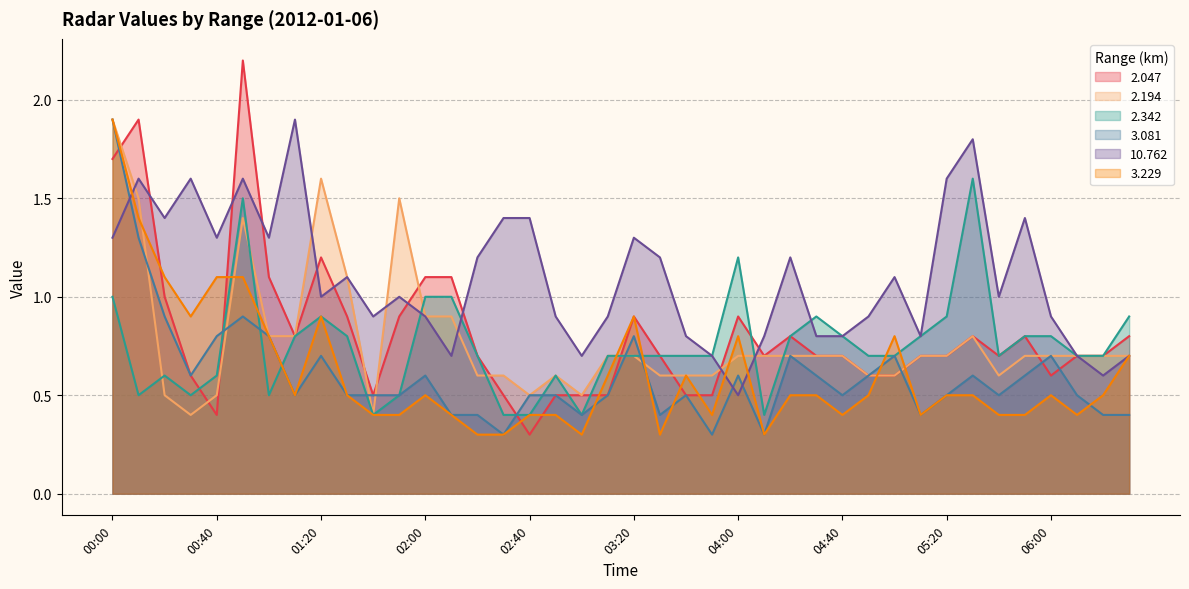

Reading left to right, what are all the values shown in this chart?

2.047: 00:00=1.7	00:10=1.9	00:20=1.0	00:30=0.6	00:40=0.4	00:50=2.2	01:00=1.1	01:10=0.8	01:20=1.2	01:30=0.9	01:40=0.5	01:50=0.9	02:00=1.1	02:10=1.1	02:20=0.7	02:30=0.5	02:40=0.3	02:50=0.5	03:00=0.5	03:10=0.5	03:20=0.9	03:30=0.7	03:40=0.5	03:50=0.5	04:00=0.9	04:10=0.7	04:20=0.8	04:30=0.7	04:40=0.7	04:50=0.6	05:00=0.6	05:10=0.7	05:20=0.7	05:30=0.8	05:40=0.7	05:50=0.8	06:00=0.6	06:10=0.7	06:20=0.7	06:30=0.8
2.194: 00:00=1.9	00:10=1.5	00:20=0.5	00:30=0.4	00:40=0.5	00:50=1.4	01:00=0.8	01:10=0.8	01:20=1.6	01:30=1.1	01:40=0.4	01:50=1.5	02:00=0.9	02:10=0.9	02:20=0.6	02:30=0.6	02:40=0.5	02:50=0.6	03:00=0.5	03:10=0.7	03:20=0.7	03:30=0.6	03:40=0.6	03:50=0.6	04:00=0.7	04:10=0.7	04:20=0.7	04:30=0.7	04:40=0.7	04:50=0.6	05:00=0.6	05:10=0.7	05:20=0.7	05:30=0.8	05:40=0.6	05:50=0.7	06:00=0.7	06:10=0.7	06:20=0.7	06:30=0.7
2.342: 00:00=1.0	00:10=0.5	00:20=0.6	00:30=0.5	00:40=0.6	00:50=1.5	01:00=0.5	01:10=0.8	01:20=0.9	01:30=0.8	01:40=0.4	01:50=0.5	02:00=1.0	02:10=1.0	02:20=0.7	02:30=0.4	02:40=0.4	02:50=0.6	03:00=0.4	03:10=0.7	03:20=0.7	03:30=0.7	03:40=0.7	03:50=0.7	04:00=1.2	04:10=0.4	04:20=0.8	04:30=0.9	04:40=0.8	04:50=0.7	05:00=0.7	05:10=0.8	05:20=0.9	05:30=1.6	05:40=0.7	05:50=0.8	06:00=0.8	06:10=0.7	06:20=0.7	06:30=0.9
3.081: 00:00=1.9	00:10=1.3	00:20=0.9	00:30=0.6	00:40=0.8	00:50=0.9	01:00=0.8	01:10=0.5	01:20=0.7	01:30=0.5	01:40=0.5	01:50=0.5	02:00=0.6	02:10=0.4	02:20=0.4	02:30=0.3	02:40=0.5	02:50=0.5	03:00=0.4	03:10=0.5	03:20=0.8	03:30=0.4	03:40=0.5	03:50=0.3	04:00=0.6	04:10=0.3	04:20=0.7	04:30=0.6	04:40=0.5	04:50=0.6	05:00=0.7	05:10=0.4	05:20=0.5	05:30=0.6	05:40=0.5	05:50=0.6	06:00=0.7	06:10=0.5	06:20=0.4	06:30=0.4
10.762: 00:00=1.3	00:10=1.6	00:20=1.4	00:30=1.6	00:40=1.3	00:50=1.6	01:00=1.3	01:10=1.9	01:20=1.0	01:30=1.1	01:40=0.9	01:50=1.0	02:00=0.9	02:10=0.7	02:20=1.2	02:30=1.4	02:40=1.4	02:50=0.9	03:00=0.7	03:10=0.9	03:20=1.3	03:30=1.2	03:40=0.8	03:50=0.7	04:00=0.5	04:10=0.8	04:20=1.2	04:30=0.8	04:40=0.8	04:50=0.9	05:00=1.1	05:10=0.8	05:20=1.6	05:30=1.8	05:40=1.0	05:50=1.4	06:00=0.9	06:10=0.7	06:20=0.6	06:30=0.7
3.229: 00:00=1.9	00:10=1.4	00:20=1.1	00:30=0.9	00:40=1.1	00:50=1.1	01:00=0.8	01:10=0.5	01:20=0.9	01:30=0.5	01:40=0.4	01:50=0.4	02:00=0.5	02:10=0.4	02:20=0.3	02:30=0.3	02:40=0.4	02:50=0.4	03:00=0.3	03:10=0.6	03:20=0.9	03:30=0.3	03:40=0.6	03:50=0.4	04:00=0.8	04:10=0.3	04:20=0.5	04:30=0.5	04:40=0.4	04:50=0.5	05:00=0.8	05:10=0.4	05:20=0.5	05:30=0.5	05:40=0.4	05:50=0.4	06:00=0.5	06:10=0.4	06:20=0.5	06:30=0.7